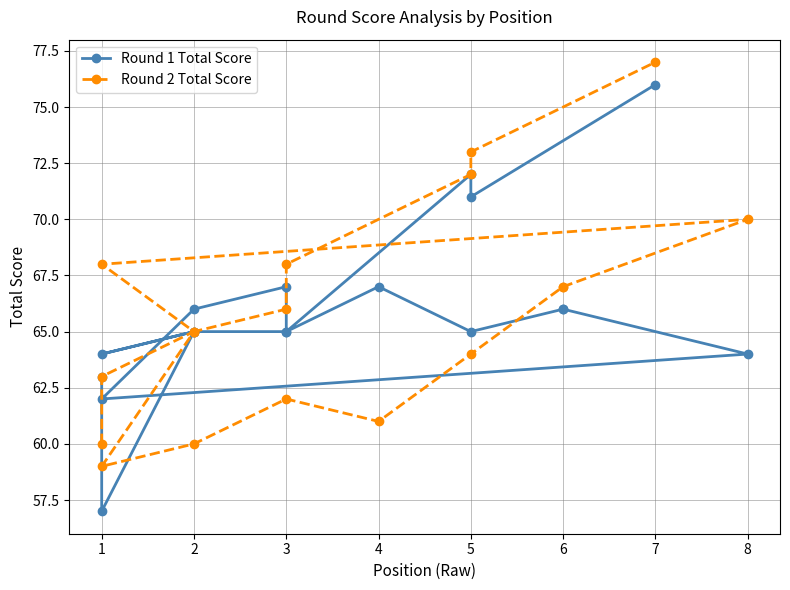

List the labels in order of Round 1 Total Score value, smallest first.

1, 1, 1, 1, 8, 2, 2, 3, 5, 3, 6, 6, 2, 4, 3, 5, 5, 7